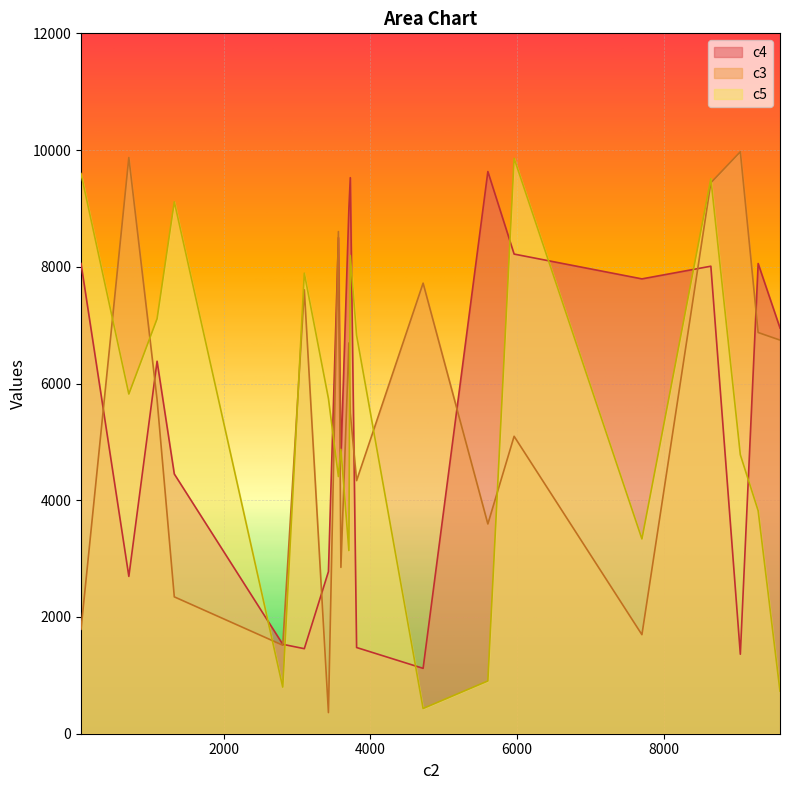

True or false: c5 and c4 intersect in this chart.

True